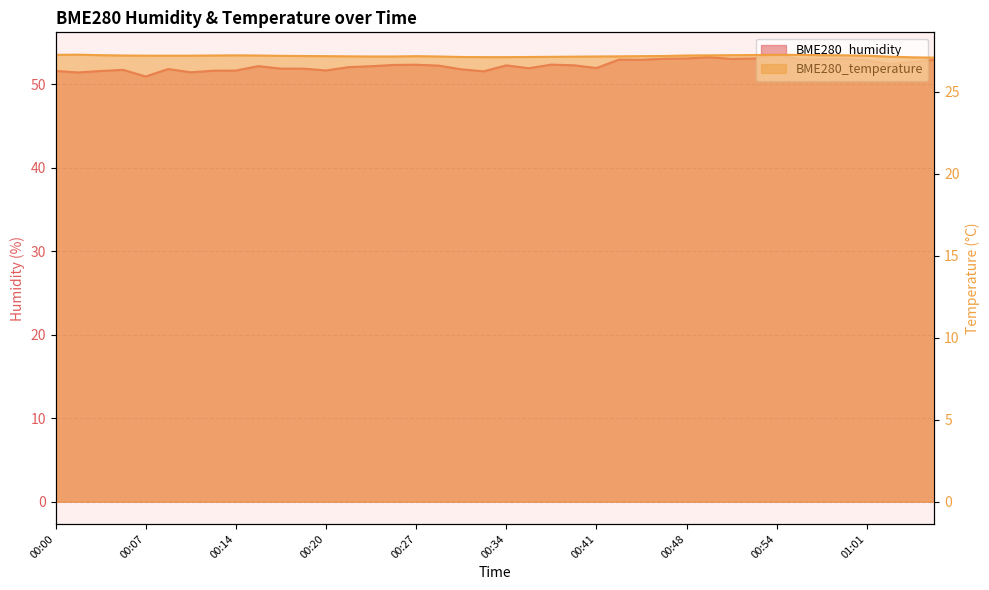

How many lines are shown in the chart?

2